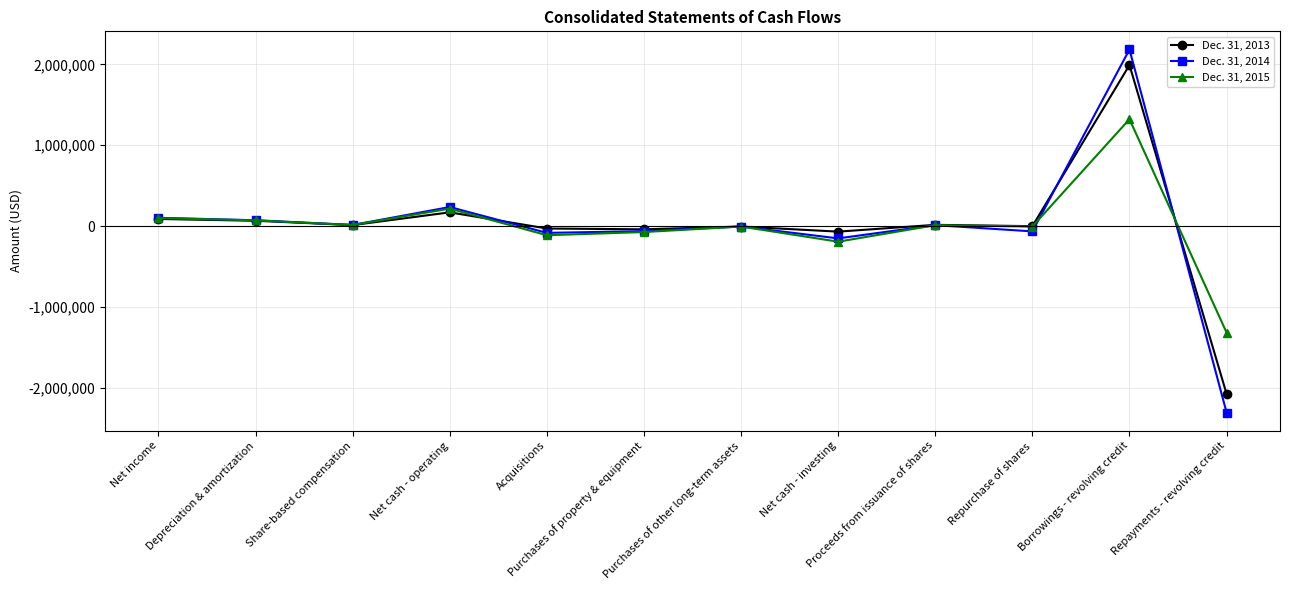

How many categories are shown in the chart?

12